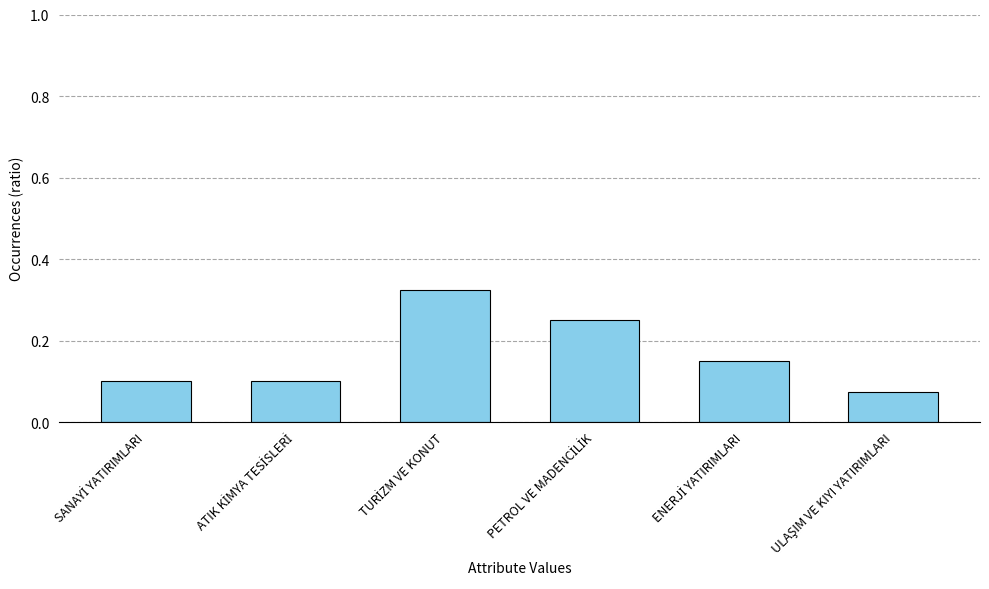

Count the values in the range 0 to 1.

6